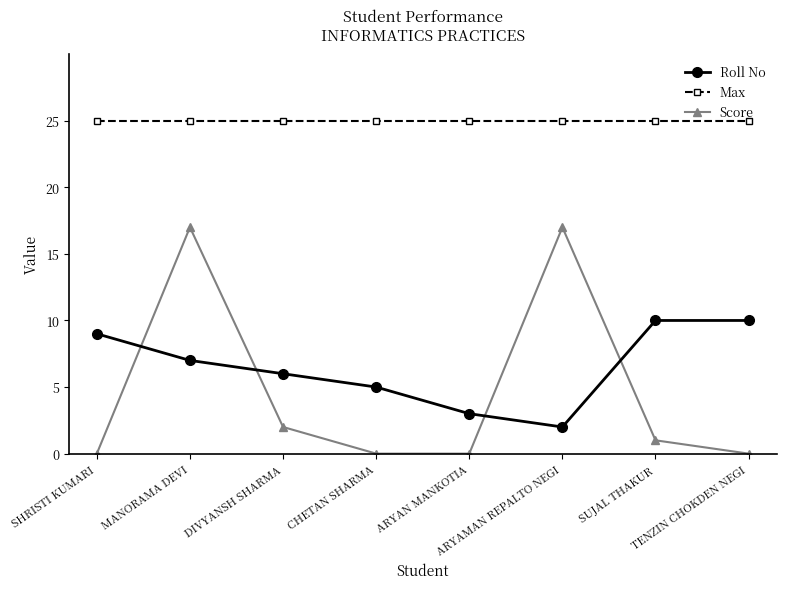

Which series has the largest range (max minus min)?

Score